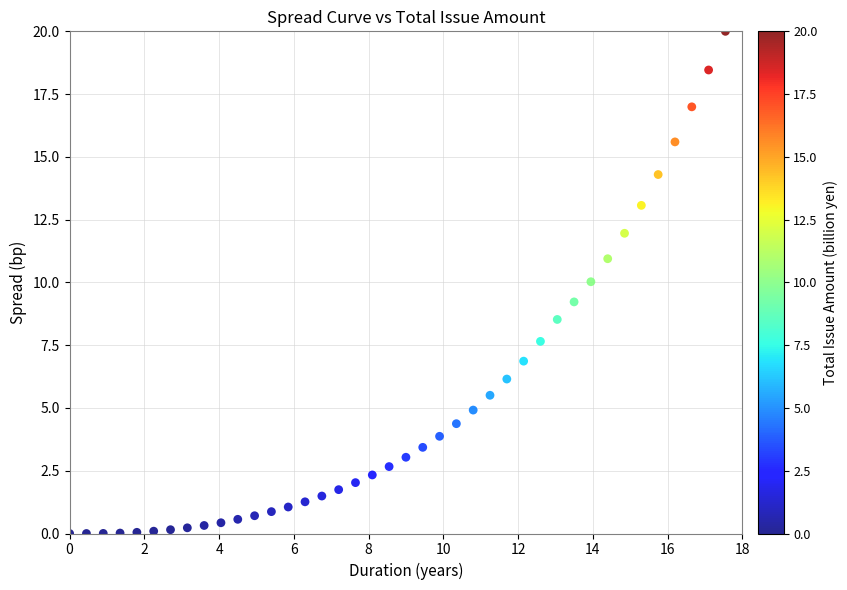

What is the range of X values (max minus min)?

17.6